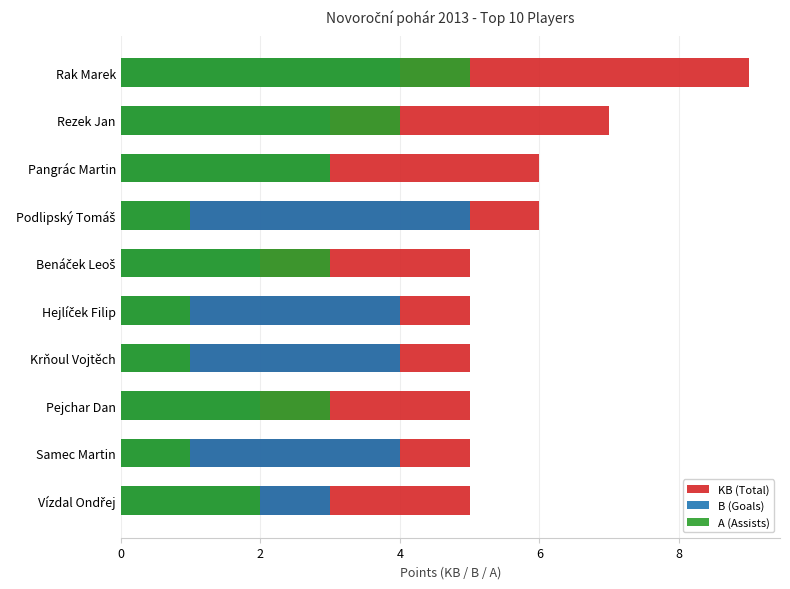

True or false: A (Assists) has a value of 5 at Rak Marek.

True